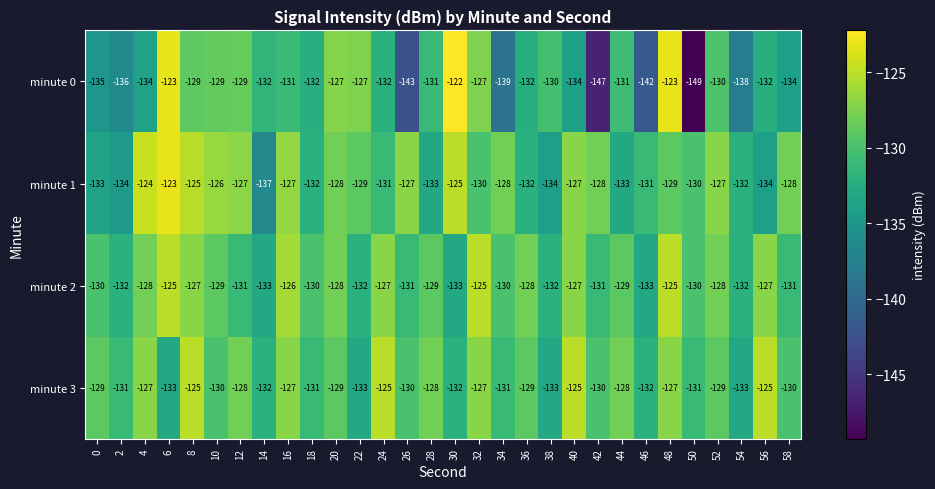

Which series has the largest total across all categories?

minute 2